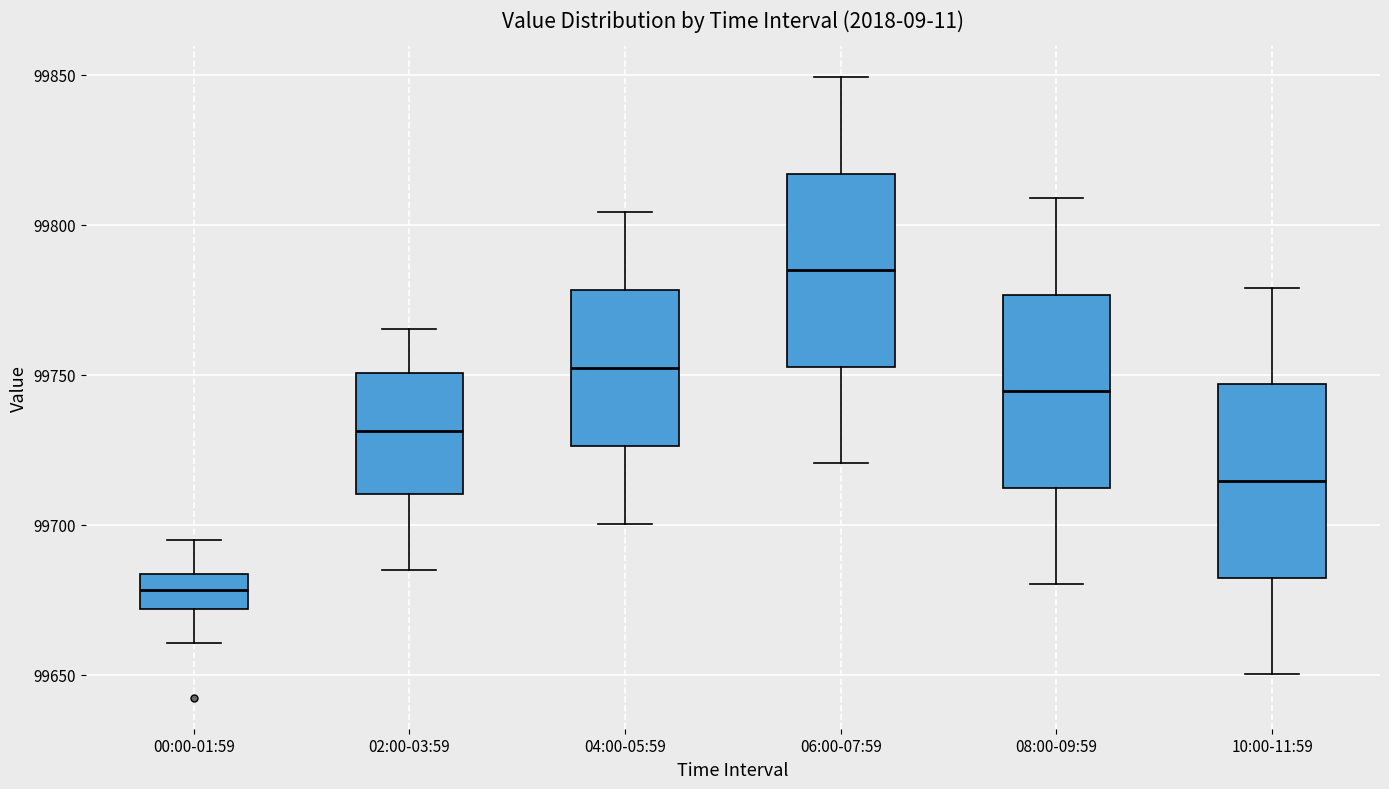

Reading left to right, read every box against the y-axis: the position of its median line, the range the box covers, and the ends of its whiskers. The values are not printed on the chart, so give them approximately, as read against the axis.

00:00-01:59: median 99680, box 99670 to 99685, whiskers 99660 to 99695
02:00-03:59: median 99730, box 99710 to 99750, whiskers 99685 to 99765
04:00-05:59: median 99750, box 99725 to 99780, whiskers 99700 to 99805
06:00-07:59: median 99785, box 99755 to 99815, whiskers 99720 to 99850
08:00-09:59: median 99745, box 99710 to 99775, whiskers 99680 to 99810
10:00-11:59: median 99715, box 99680 to 99745, whiskers 99650 to 99780